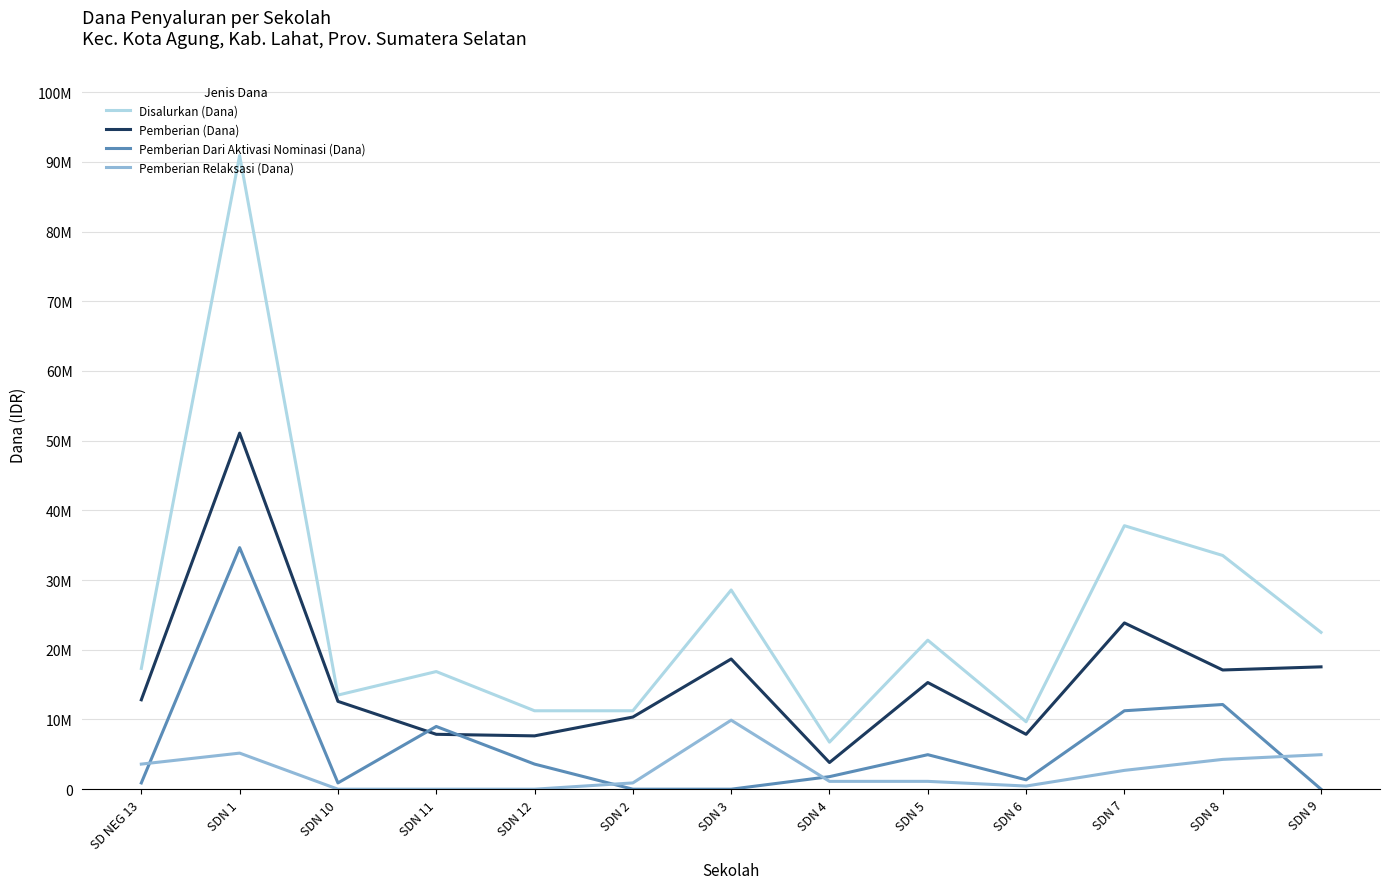

What position from the left is SDN 8?

12